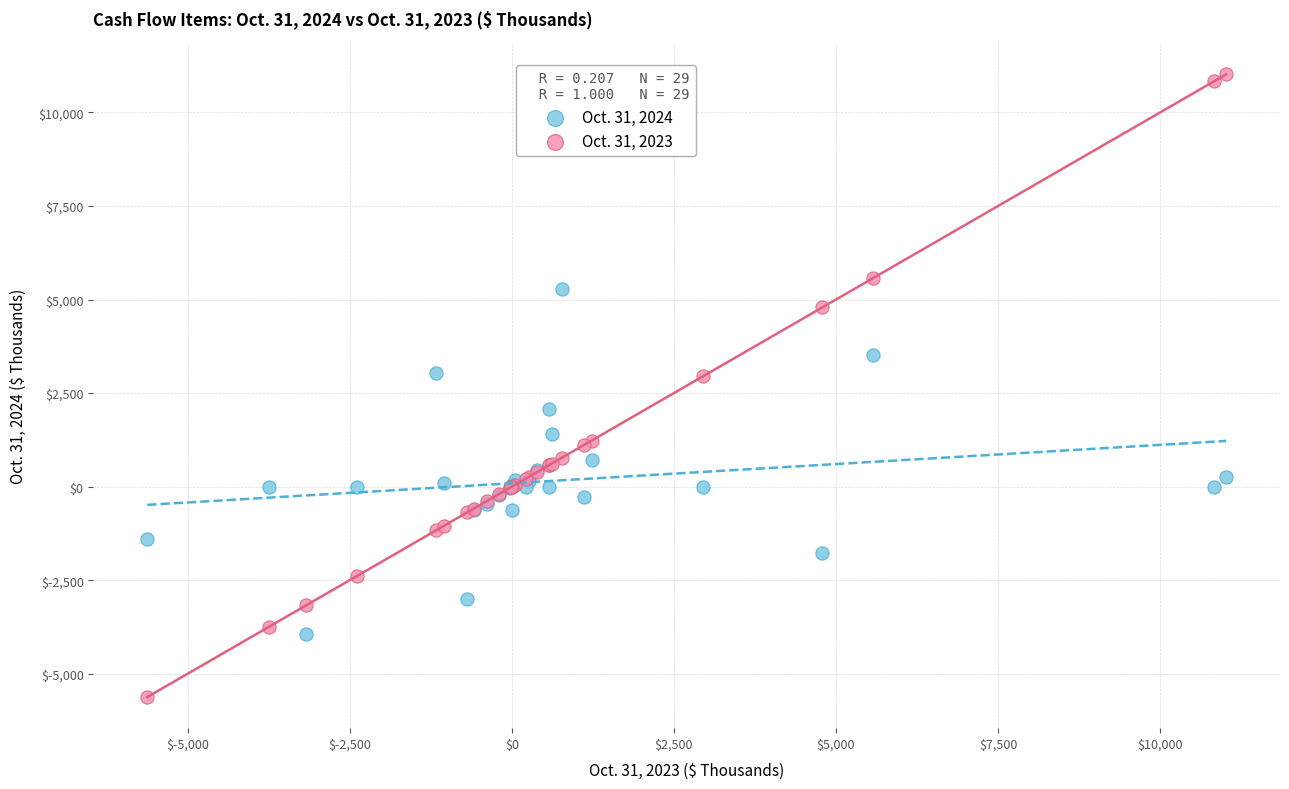

Which series contains the lowest Y value?

Oct. 31, 2023